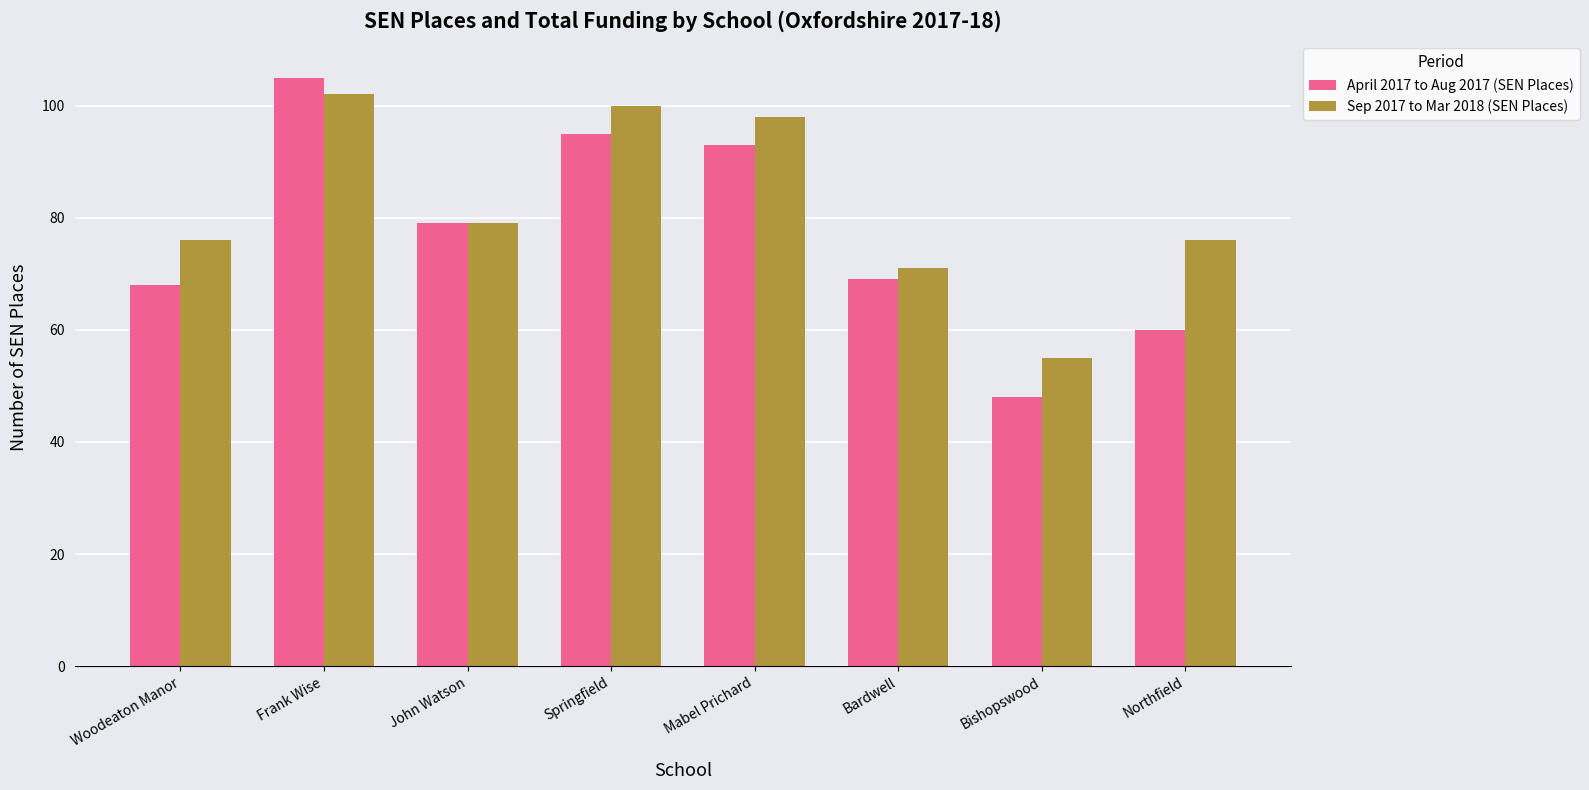

At how many categories does at least one series exceed 65?

7